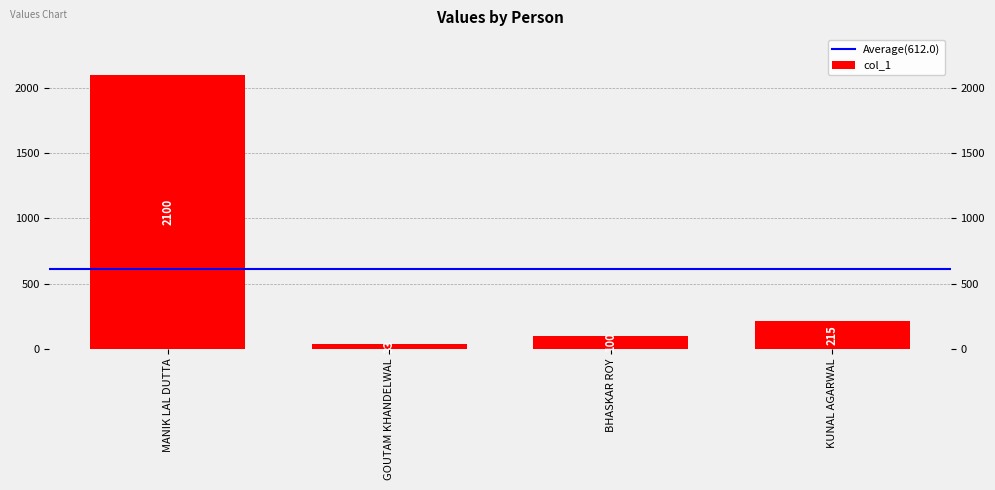

List the labels in order of value, smallest first.

GOUTAM KHANDELWAL, BHASKAR ROY, KUNAL AGARWAL, MANIK LAL DUTTA